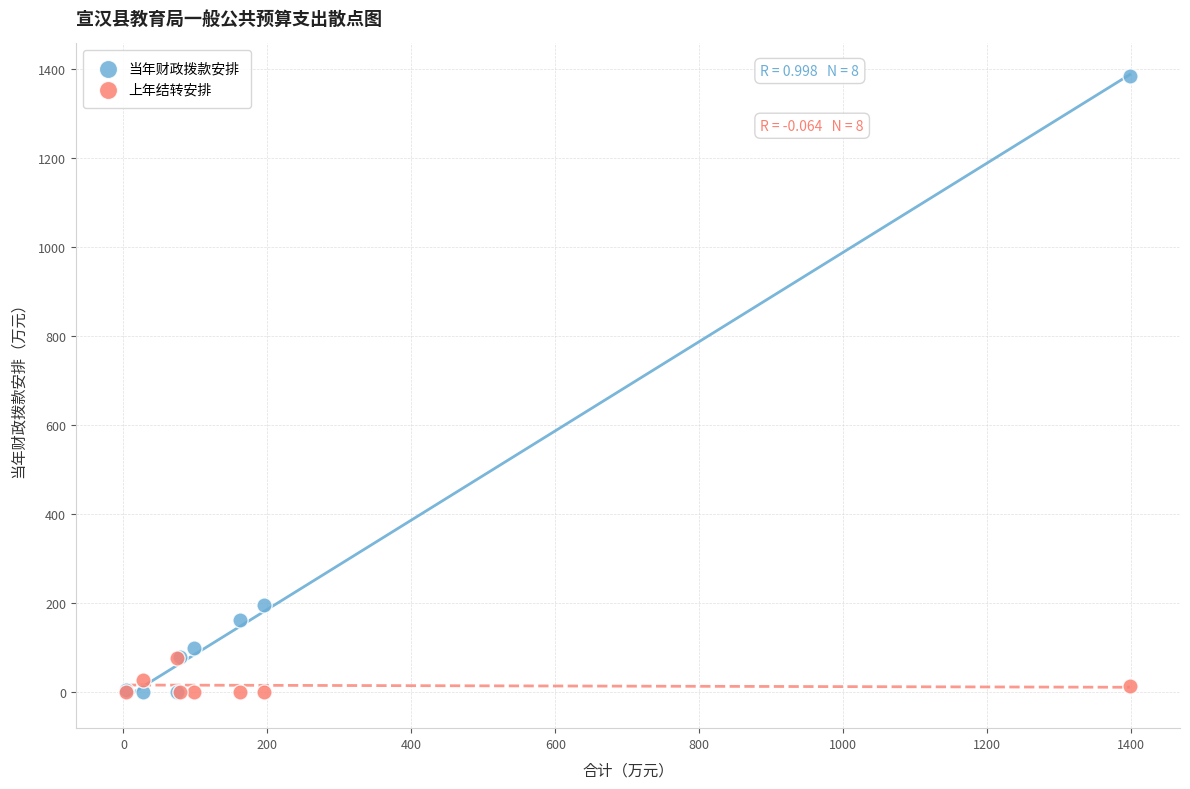

Which series has the widest spread of Y values?

当年财政拨款安排